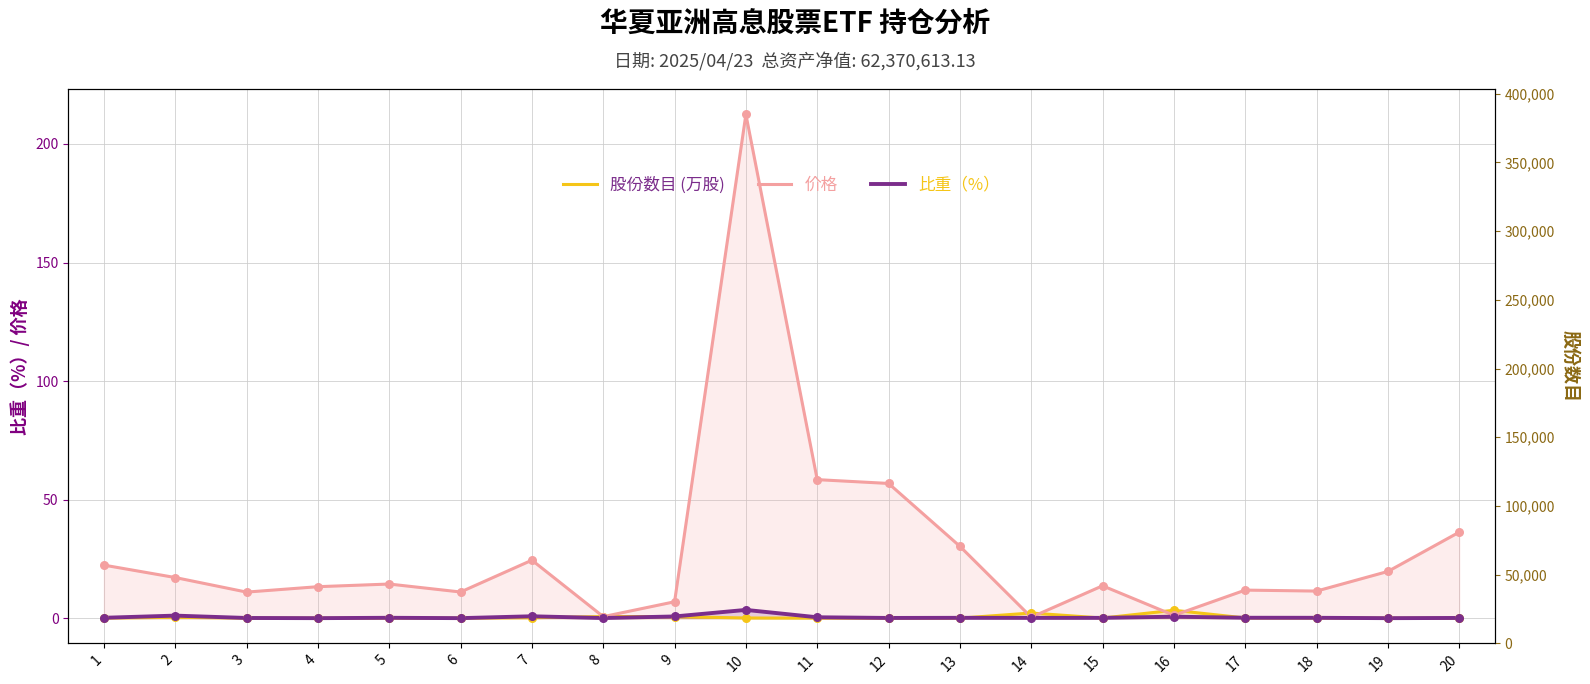

Which series has the widest spread of Y values?

价格